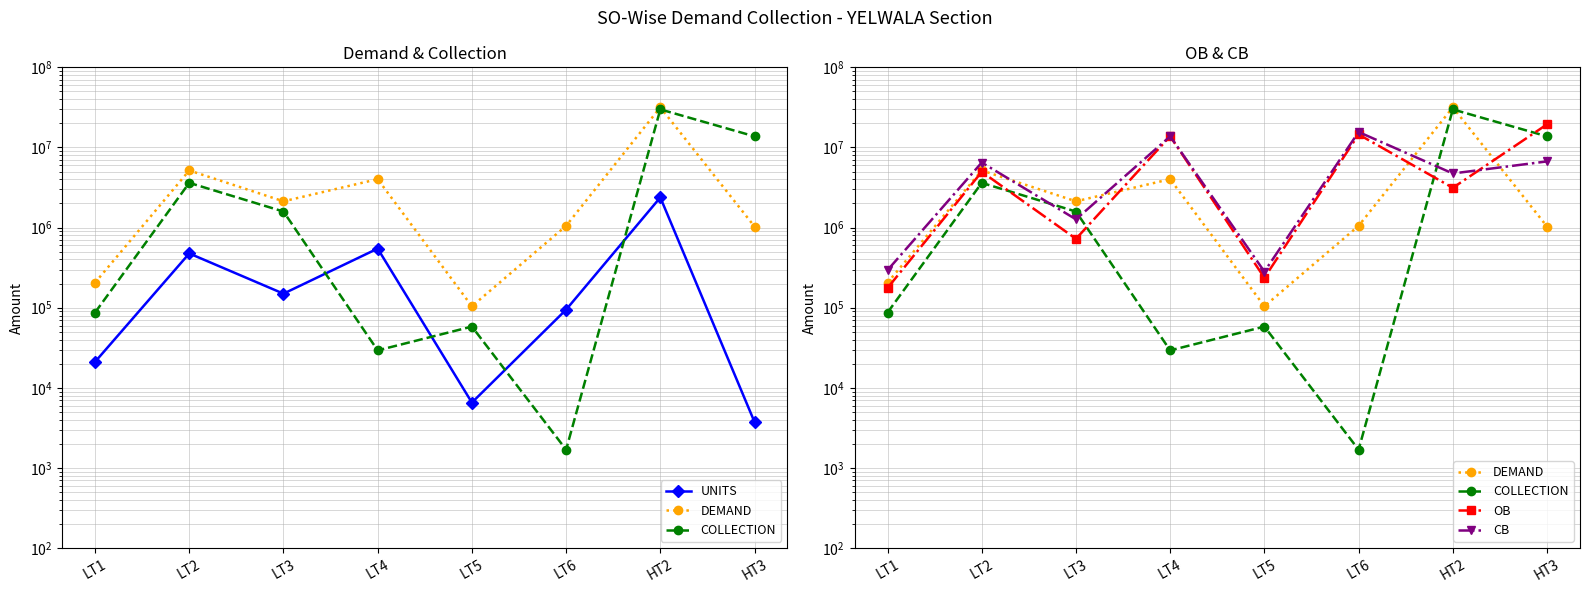

What position from the right is LT1?

8